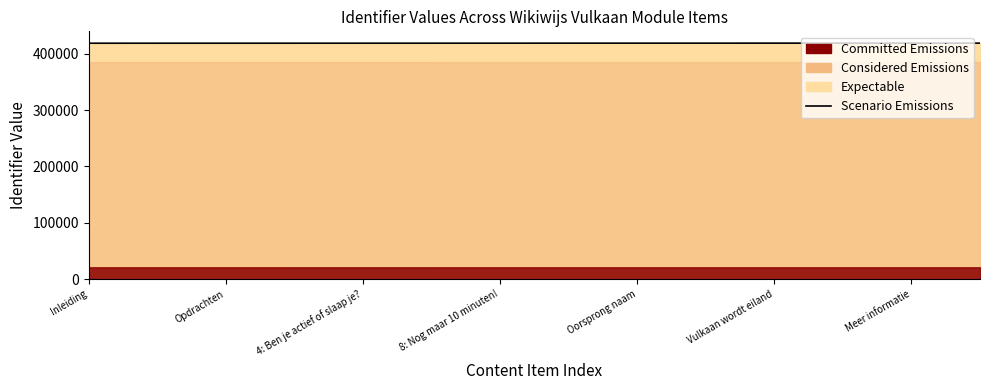

How many categories are shown in the chart?

27